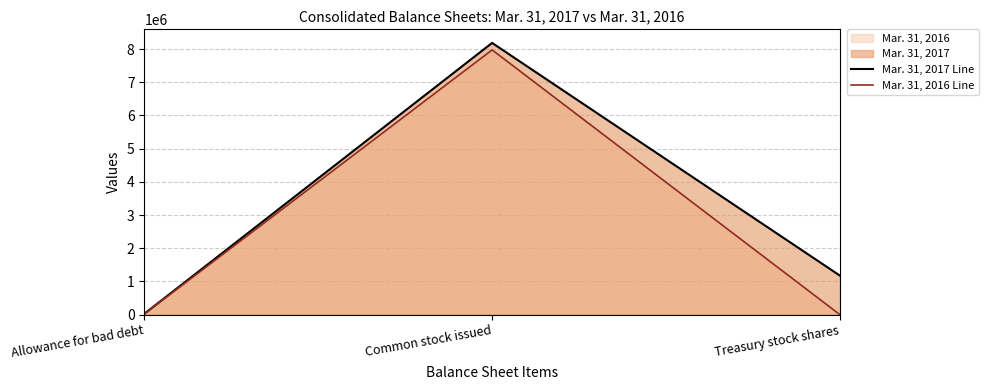

At how many categories does at least one series exceed 4660367?

1